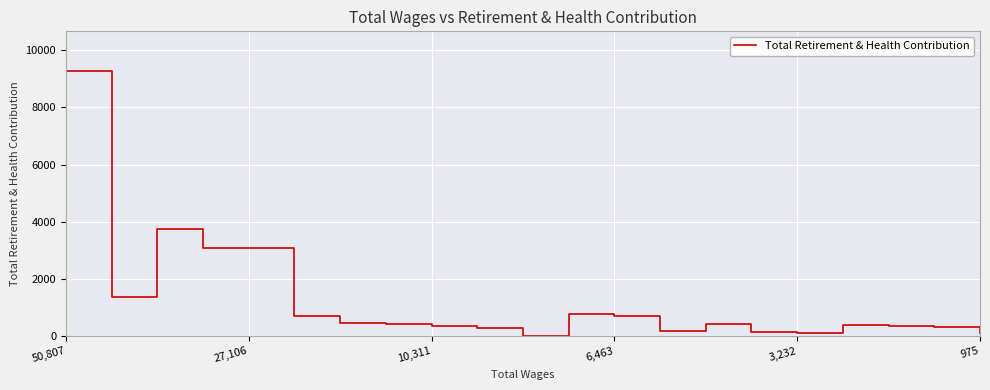

What is the maximum value shown in the chart?

9273